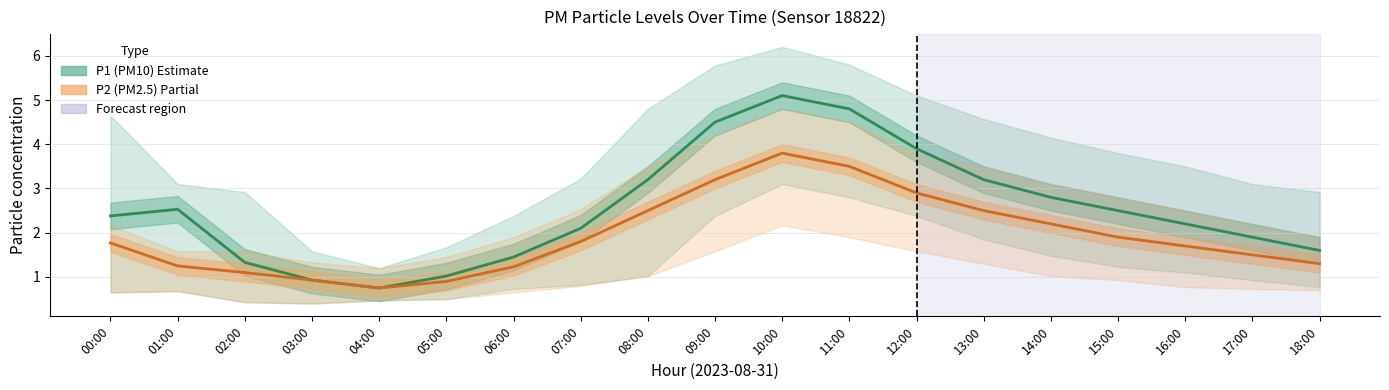

Between 04:00 and 12:00, which is larger?

12:00